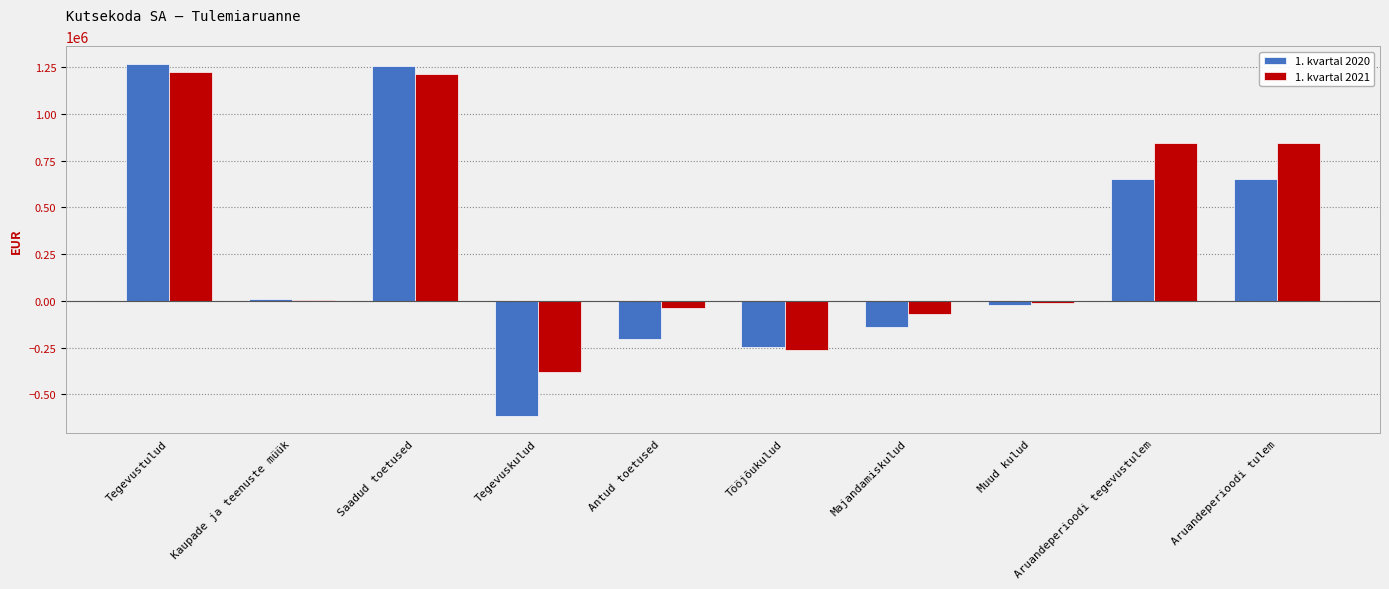

Which category has the lowest value across all series?

Tegevuskulud